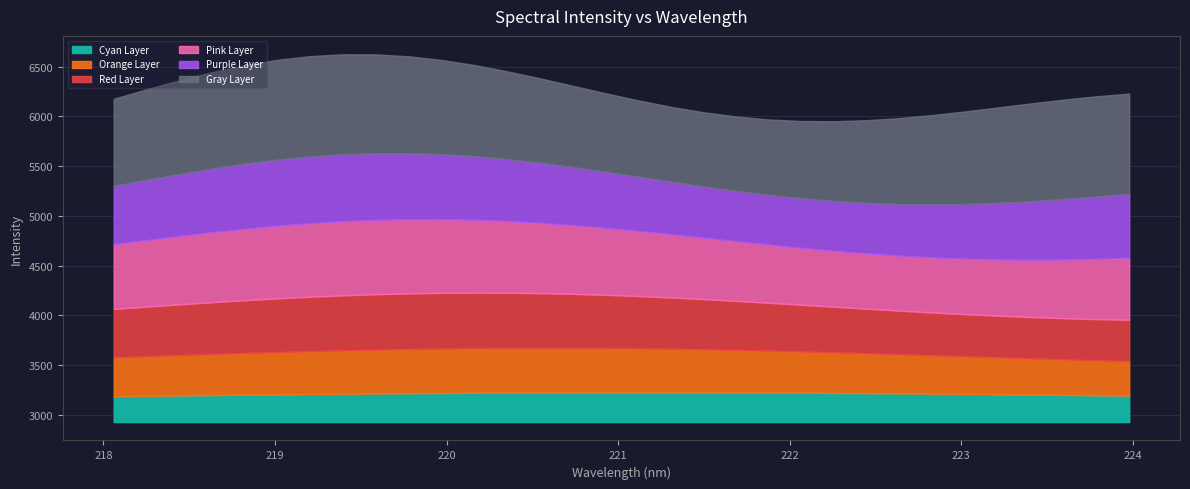

How many data points does each series have?

32